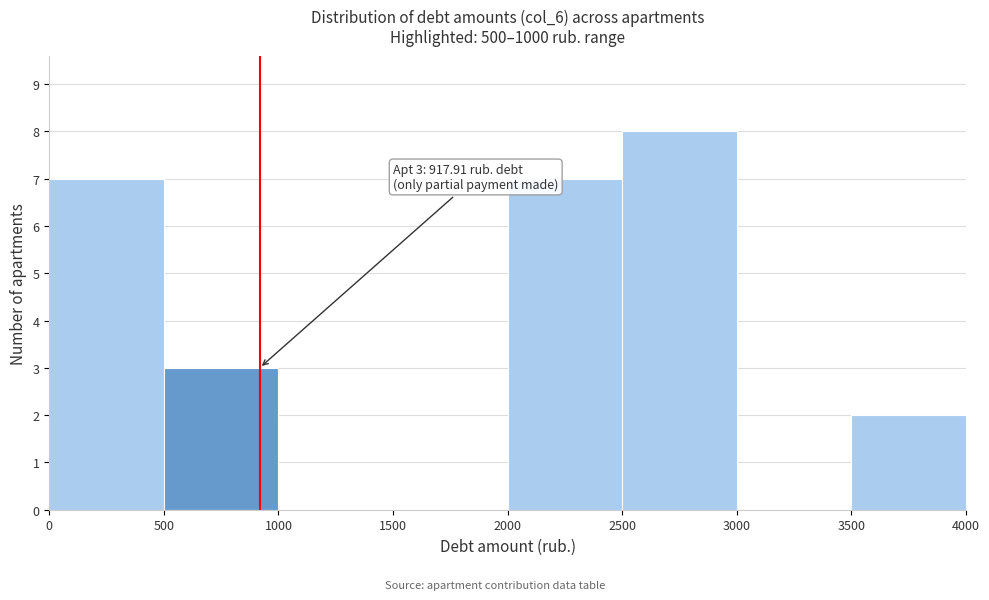

Which range on the x-axis has the tallest bar?

2500 to 3000